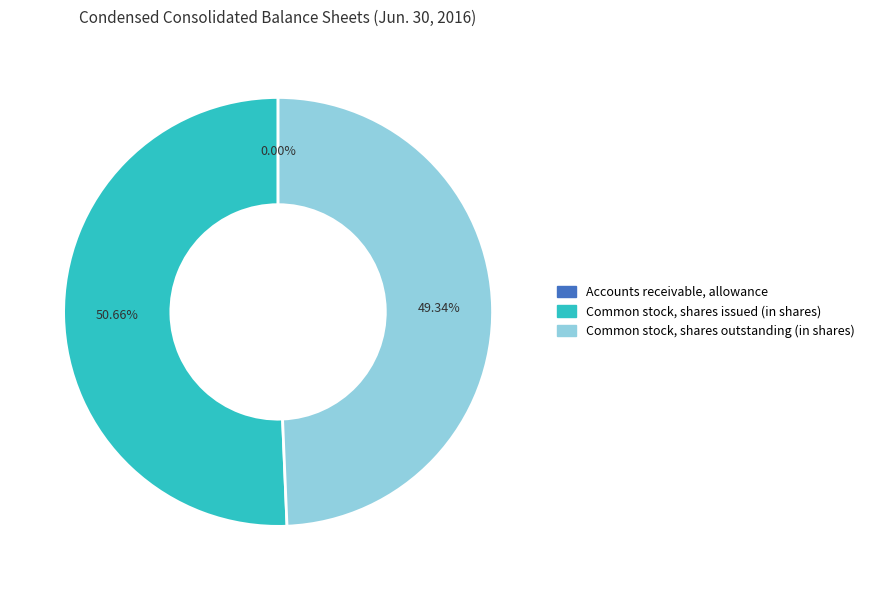

What is the largest slice in the pie chart?

Common stock, shares issued (in shares)